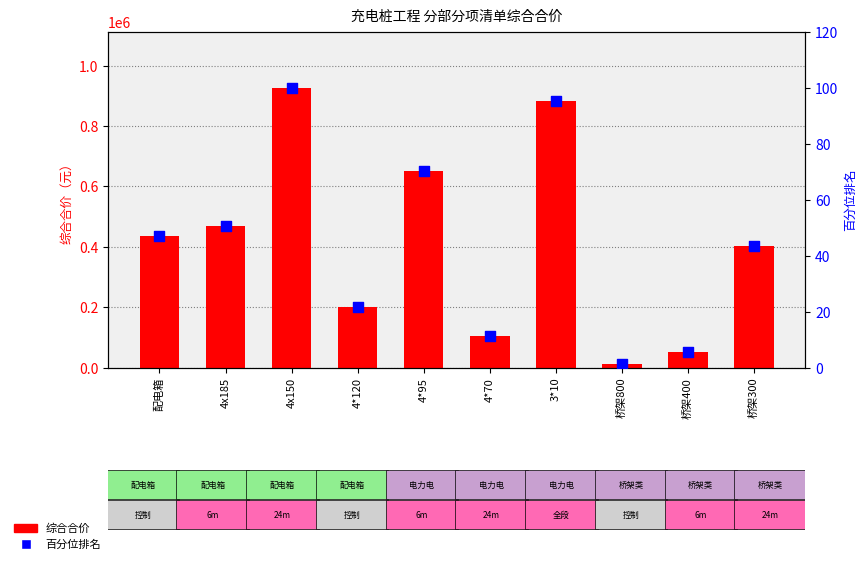

What are all the series names shown in the legend?

综合合价, 百分位排名